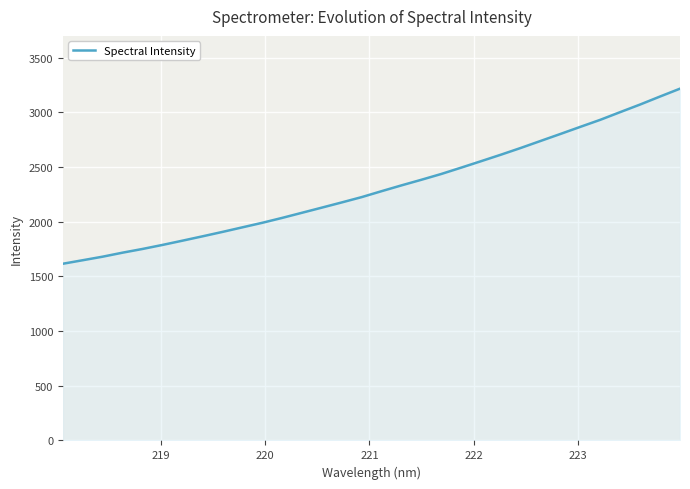

What is the maximum value shown in the chart?

3215.4